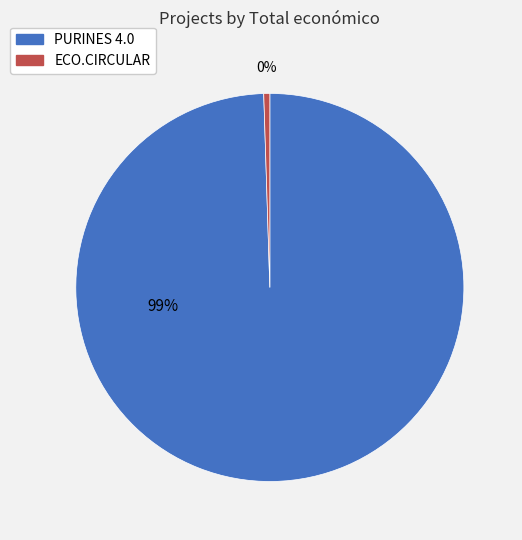

Does any single category account for the majority?

Yes